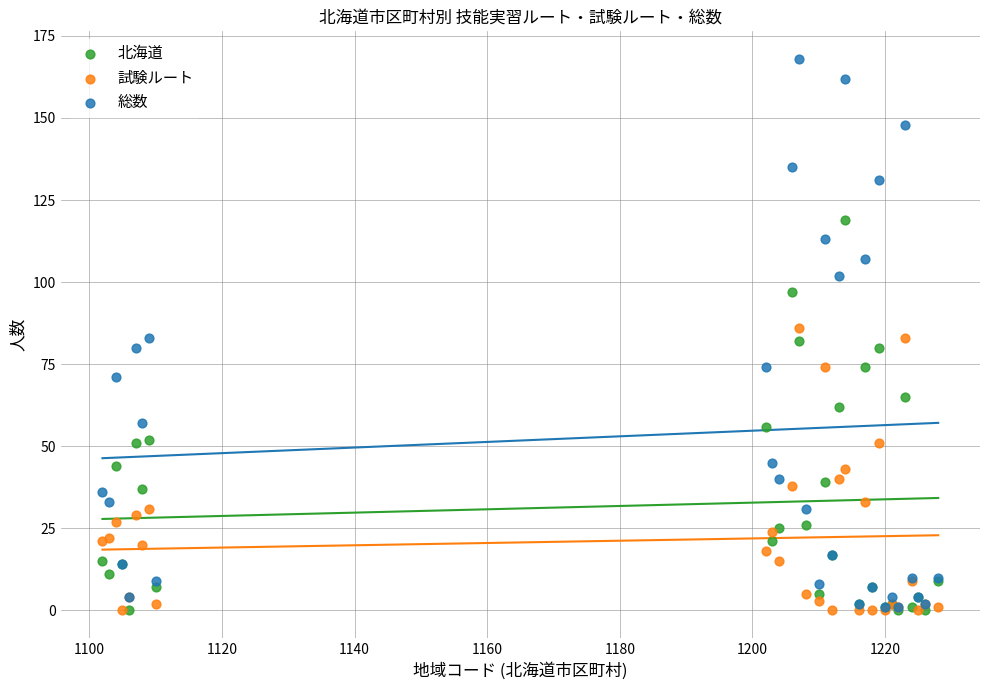

Which series contains the highest Y value?

総数